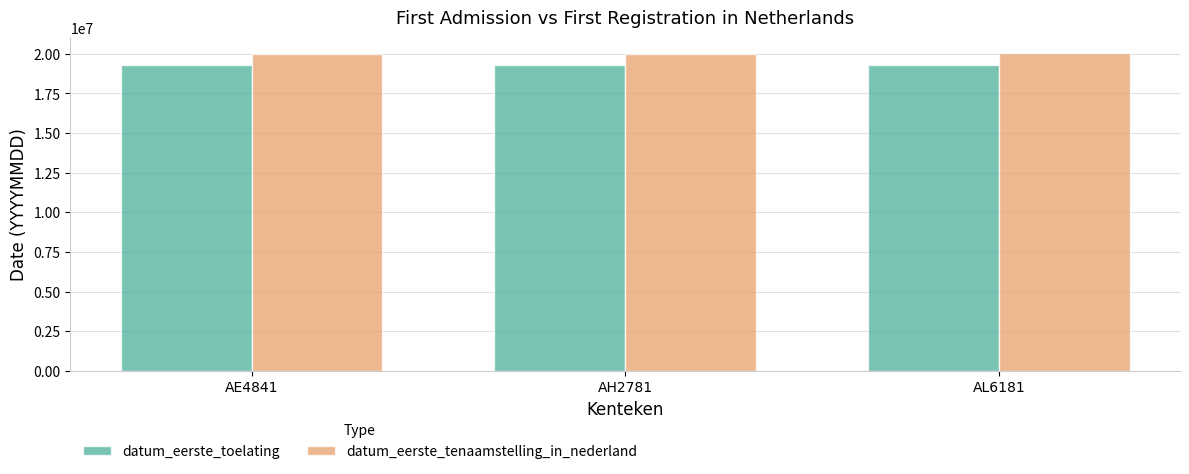

Rank the series at AH2781 from lowest to highest value.

datum_eerste_toelating, datum_eerste_tenaamstelling_in_nederland